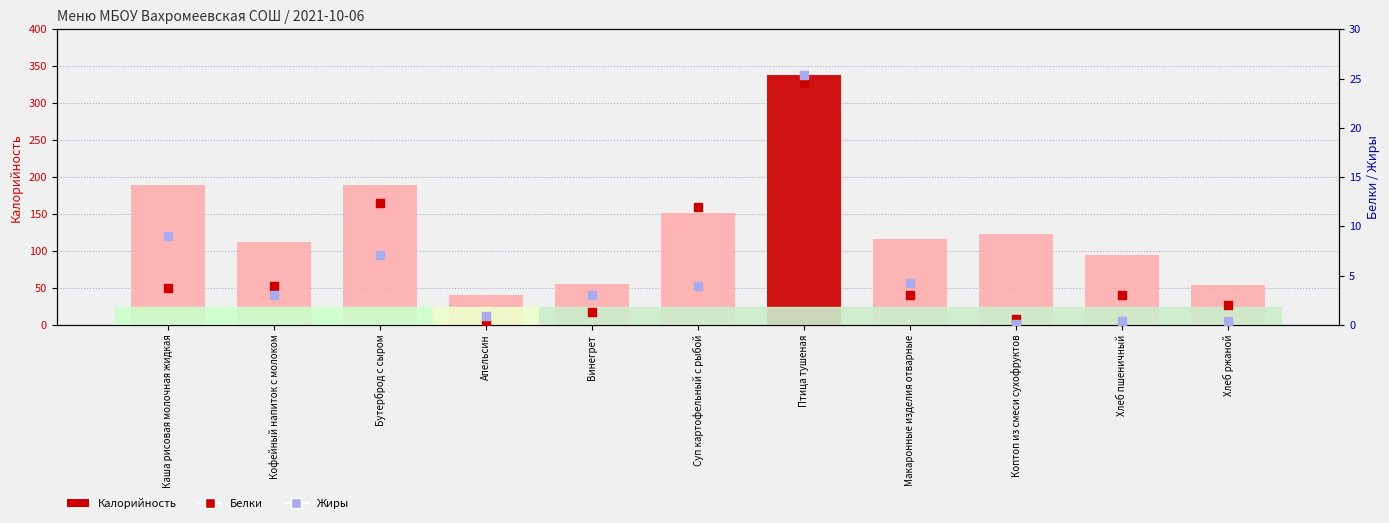

Which series has the largest total across all categories?

Калорийность